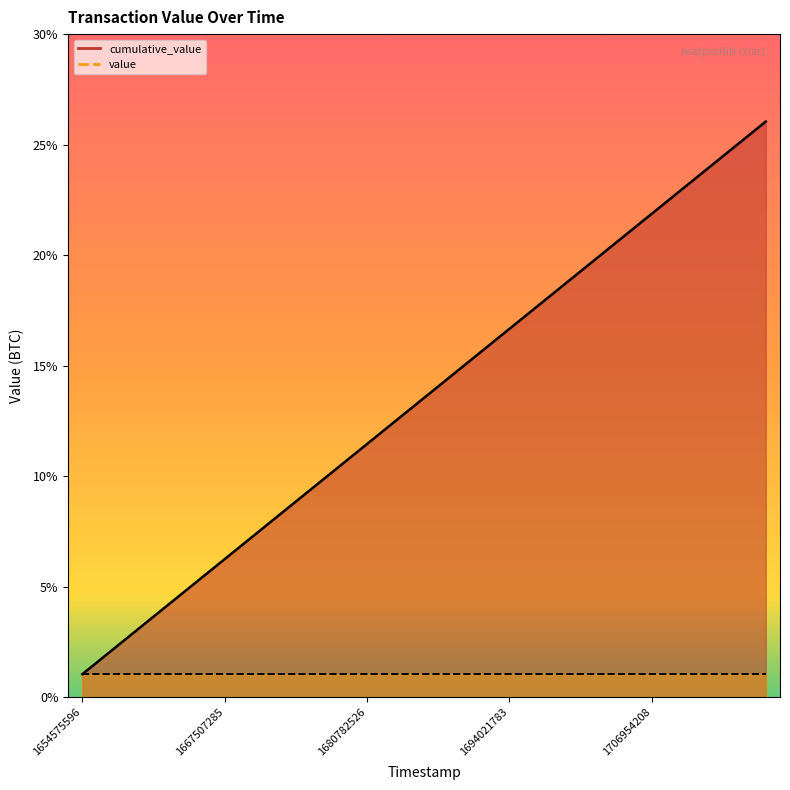

How many lines are shown in the chart?

2